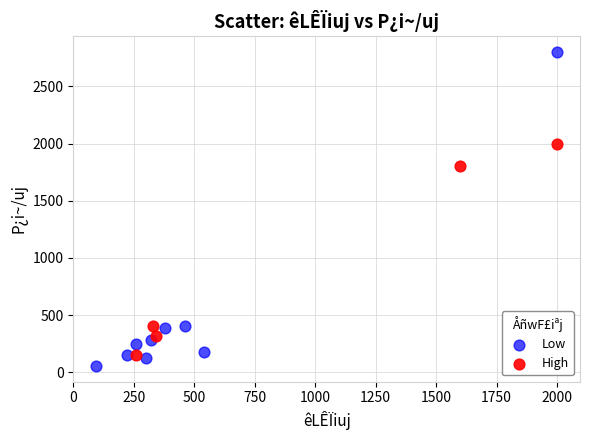

Which series has the largest Y range (max minus min)?

Low